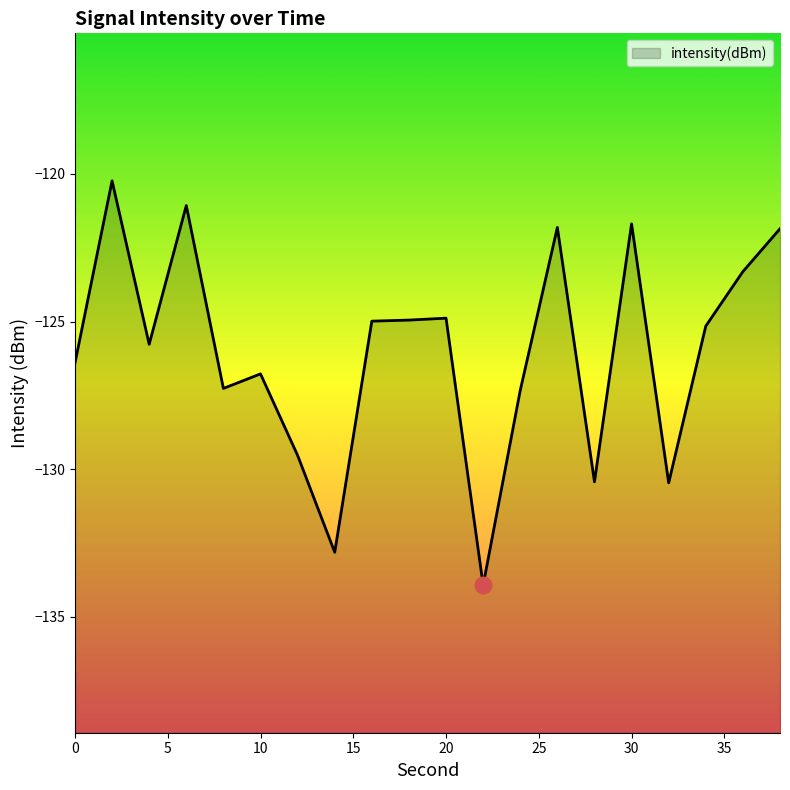

What is the value of the 1st point from the left?

-126.4